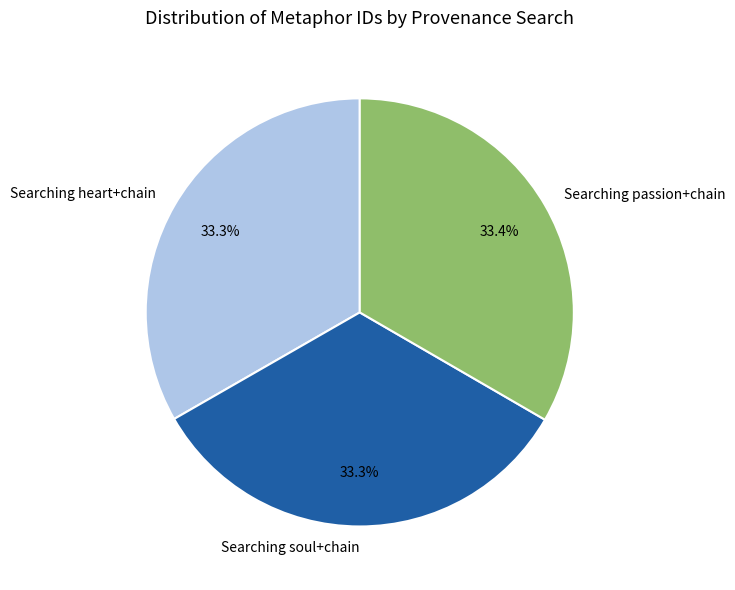

What is the ratio of the value at Searching passion+chain to the value at Searching heart+chain?

1.0